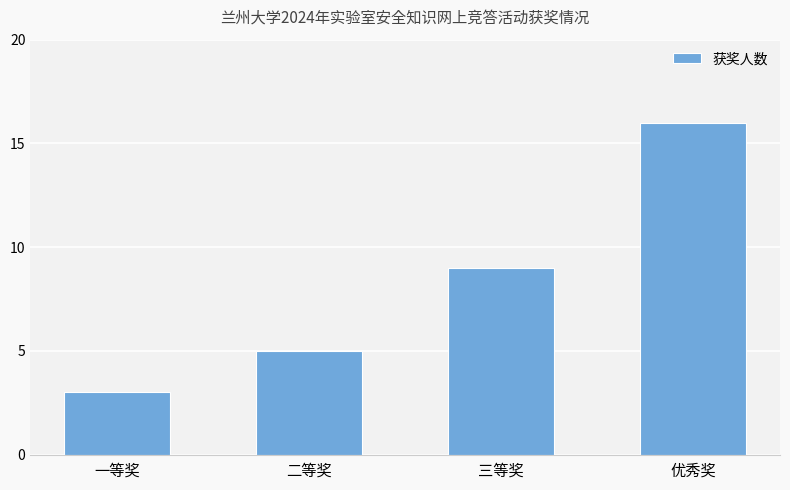

What is the approximate value at 二等奖, to the nearest 5?

5